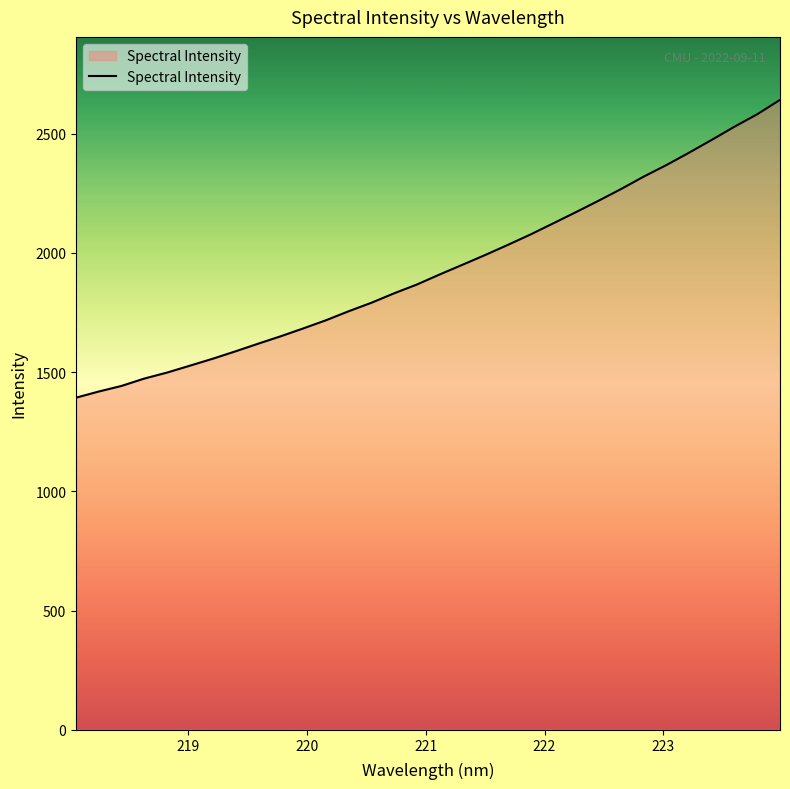

True or false: the data has more than 2 interior local peaks.

False